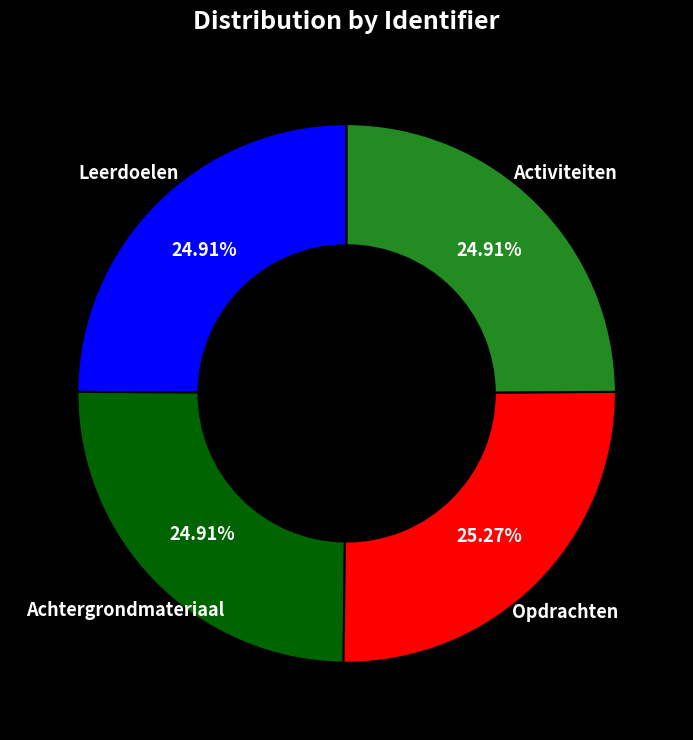

To the nearest percent, what is the combined percentage of Activiteiten and Leerdoelen?

50%